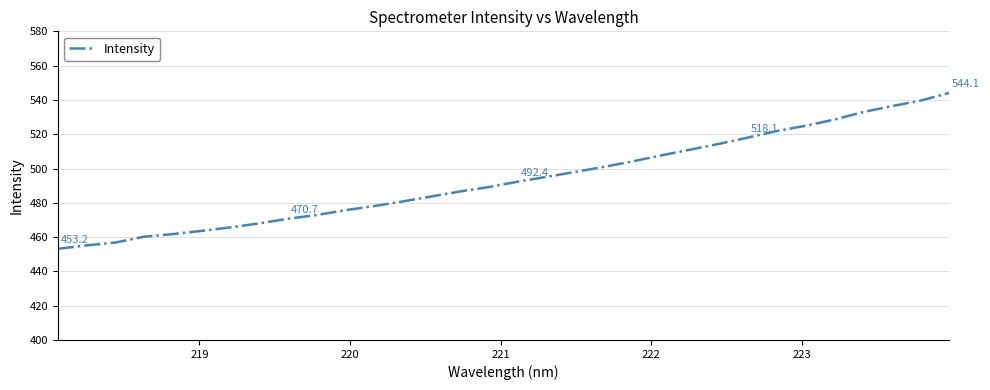

What is the difference between the maximum and minimum values?

90.9